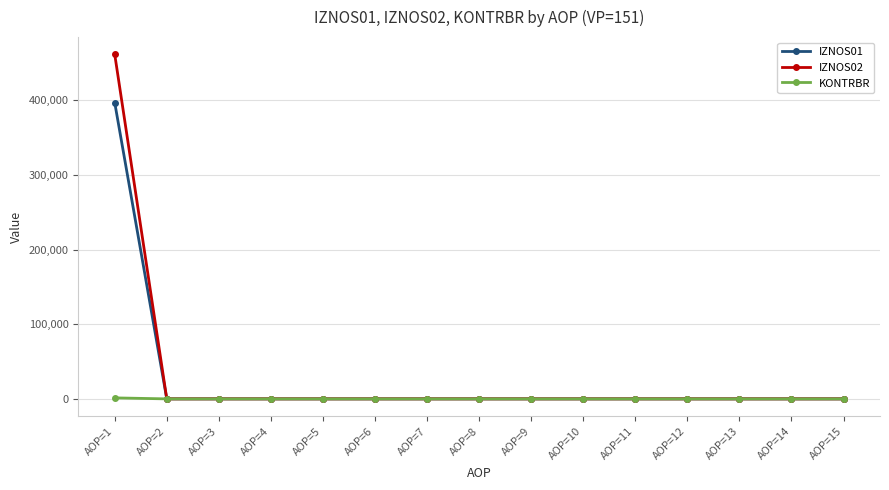

Which category has the highest value across all series?

AOP=1